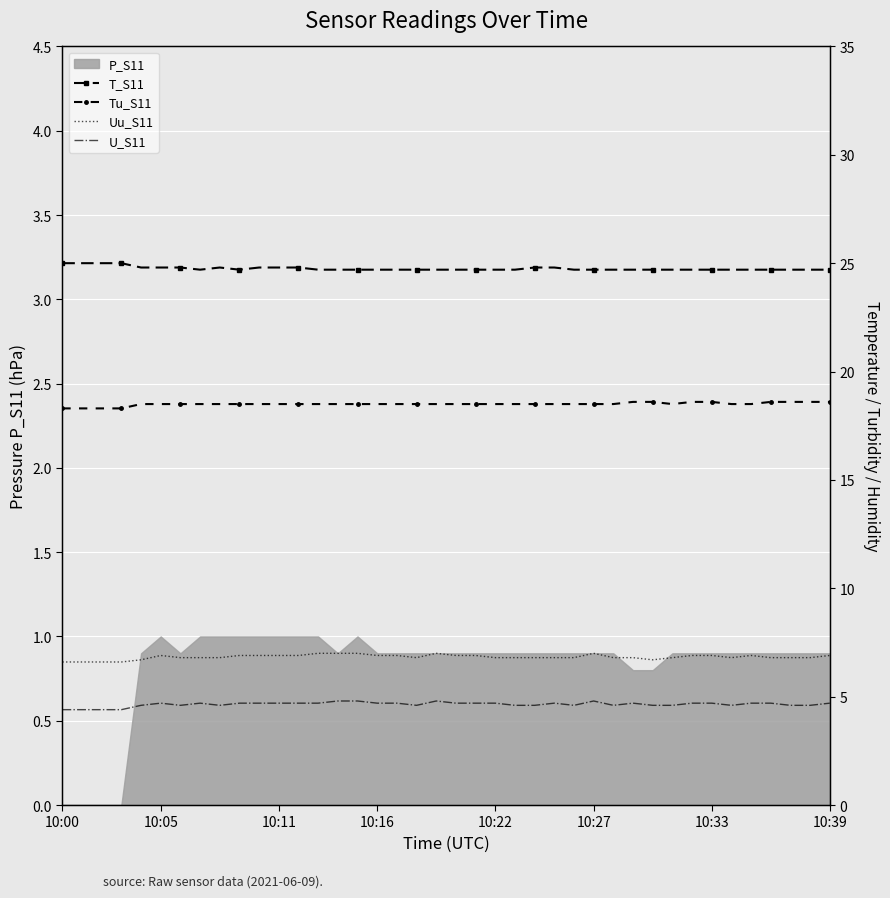

True or false: Tu_S11 and U_S11 cross at least once.

False